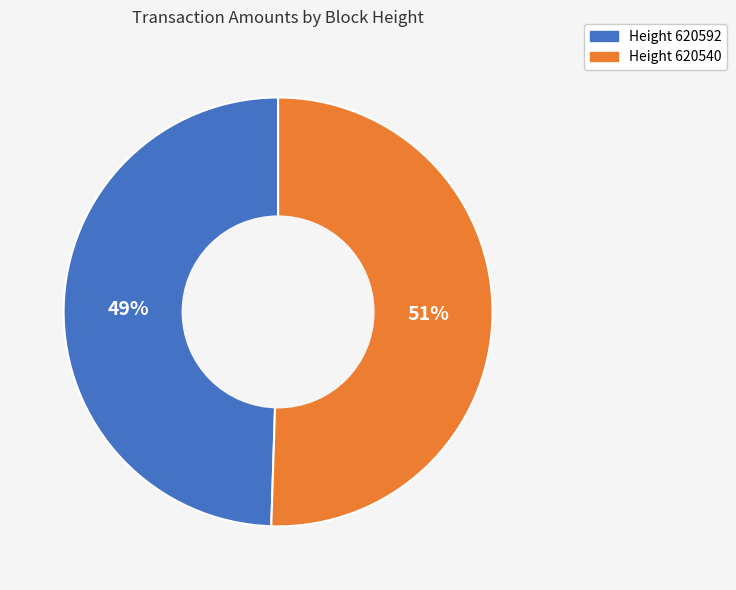

To the nearest percent, what is the average slice percentage?

50%